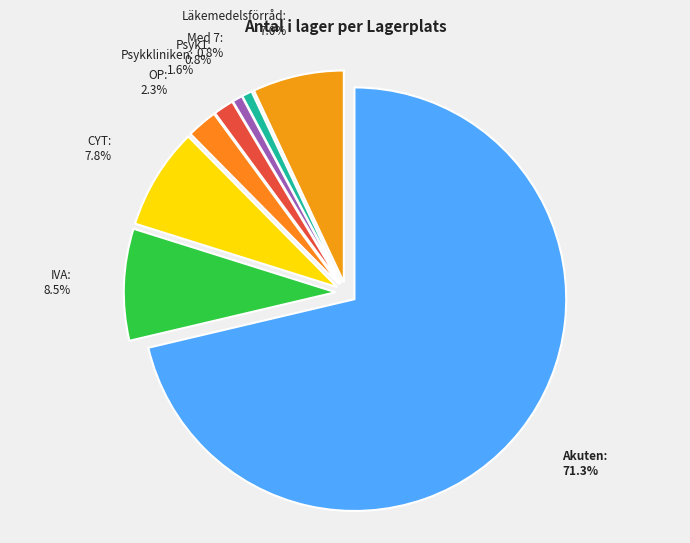

Do Läkemedelsförråd and Psyk1 together represent more than half of the pie?

No